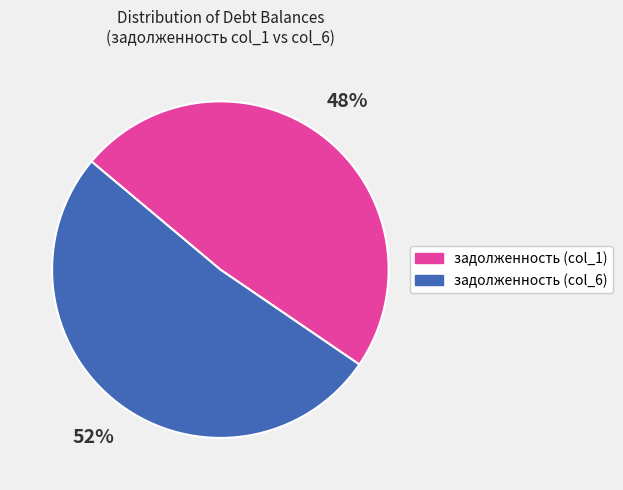

To the nearest percent, what is the average slice percentage?

50%